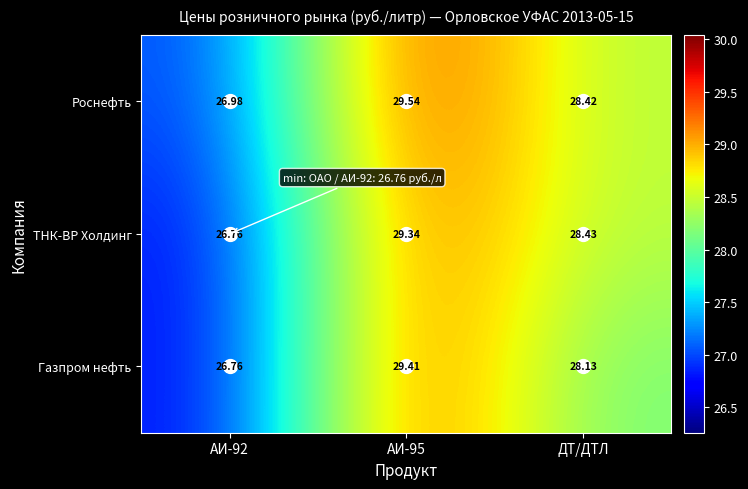

Rank the series by their maximum value, from lowest to highest.

ТНК-ВР Холдинг, Газпром нефть, Роснефть